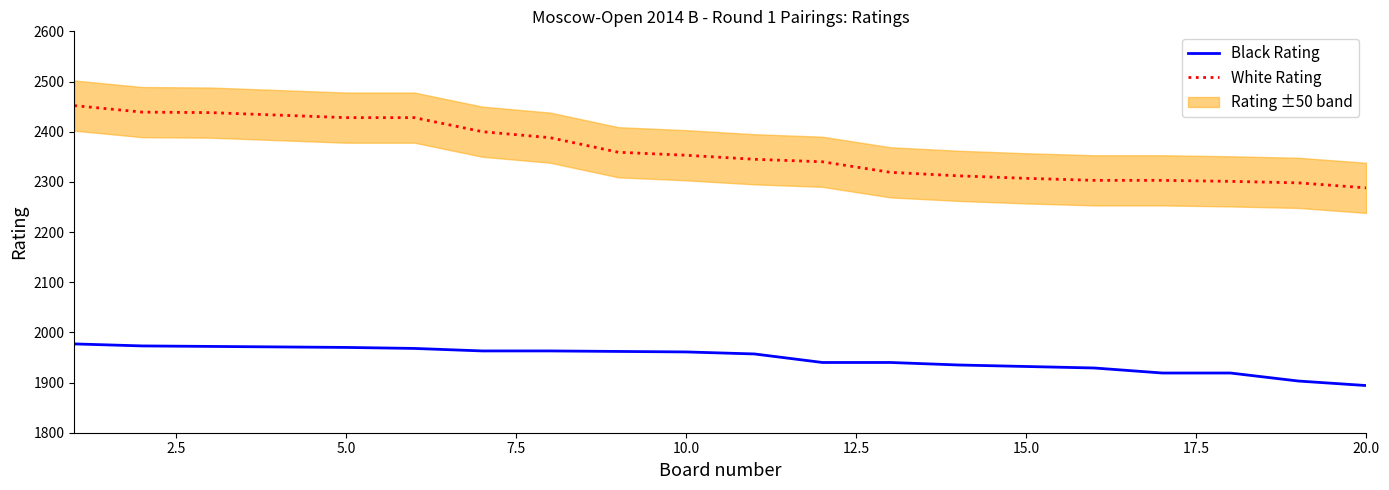

True or false: Black Rating and White Rating intersect in this chart.

False